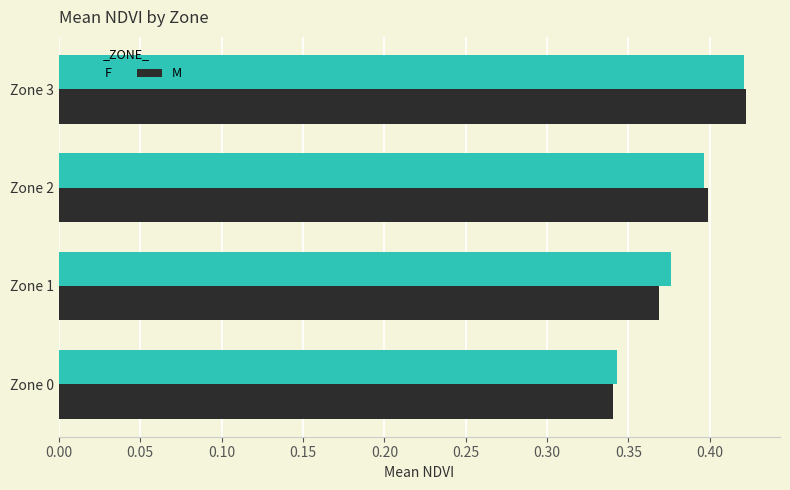

At which label does F reach its peak?

Zone 3